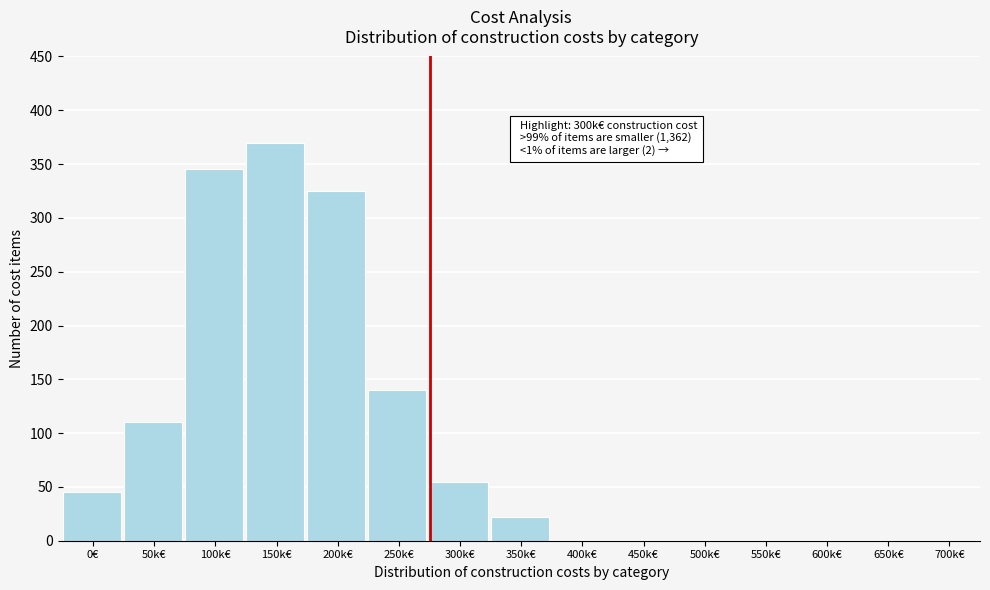

Reading left to right, what are all the values shown in this chart?

0€=45	50k€=110	100k€=345	150k€=370	200k€=325	250k€=140	300k€=55	350k€=22	400k€=0	450k€=0	500k€=0	550k€=0	600k€=0	650k€=0	700k€=0